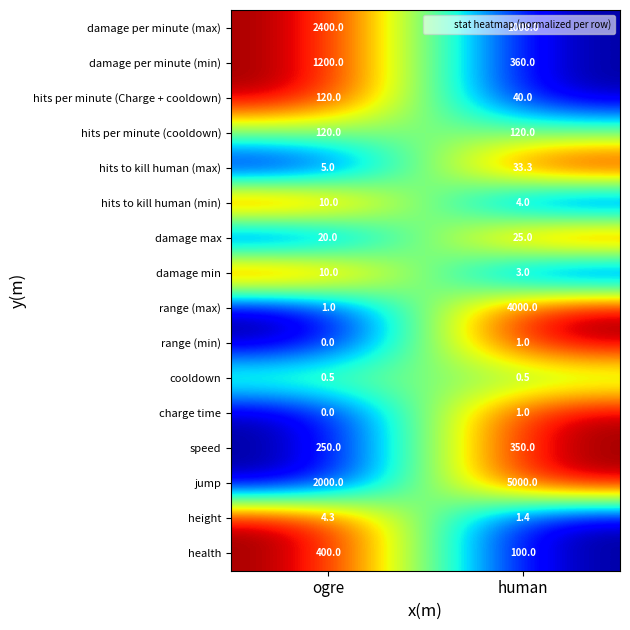

How many values in the hits to kill human (min) series are below 10?

1